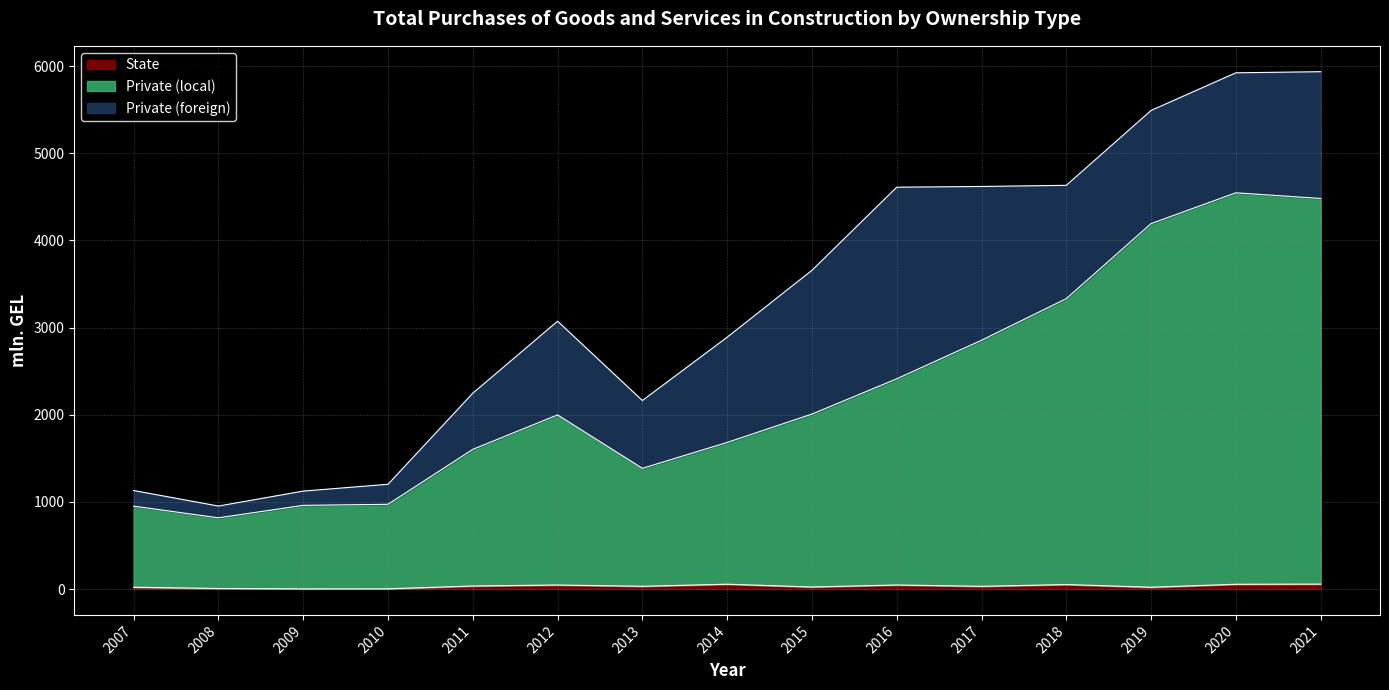

True or false: State has a value of 1.2 at 2009.

False